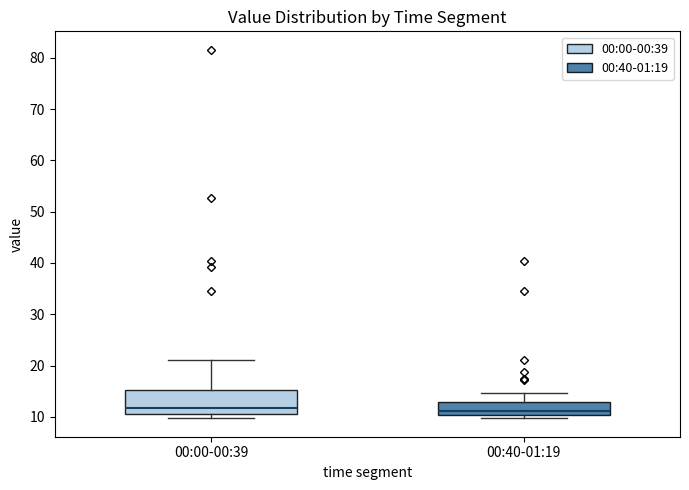

Reading left to right, transcribe this box plot: for each box, give where its median line is, the range the box spans, and where its two whiskers end, as read against the y-axis. The values are not printed on the chart, so give them approximately, as read against the axis.

00:00-00:39: median 12, box 11 to 15, whiskers 10 to 21
00:40-01:19: median 11, box 10 to 13, whiskers 10 (just below the box's lower edge) to 15